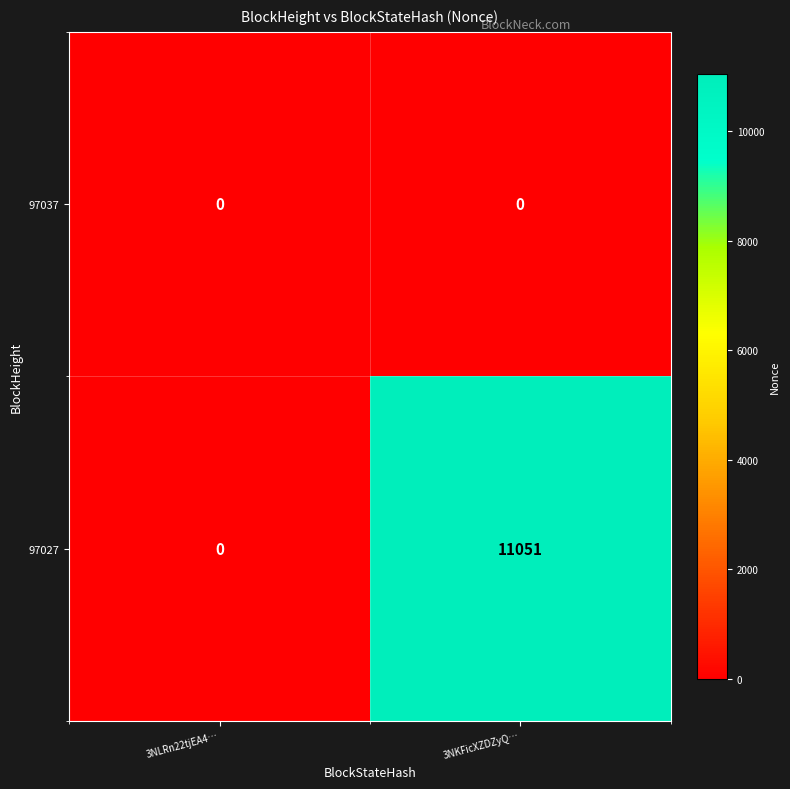

Is it true that 97037 equals 0 at 3NLRn22tjEA4…?

True